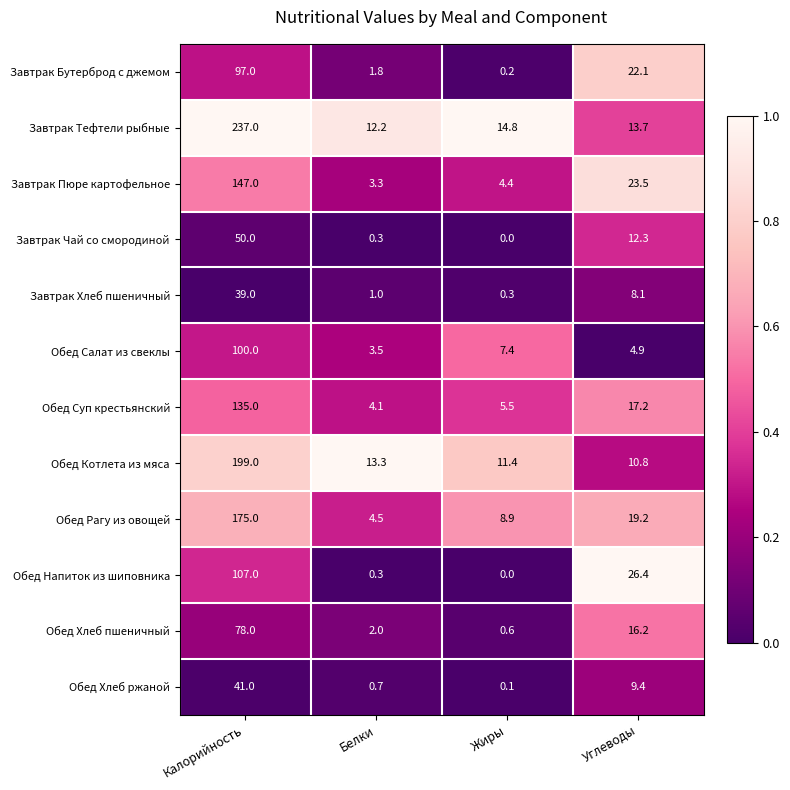

The Обед Рагу из овощей series shows 68.2 at Калорийность. True or false?

False